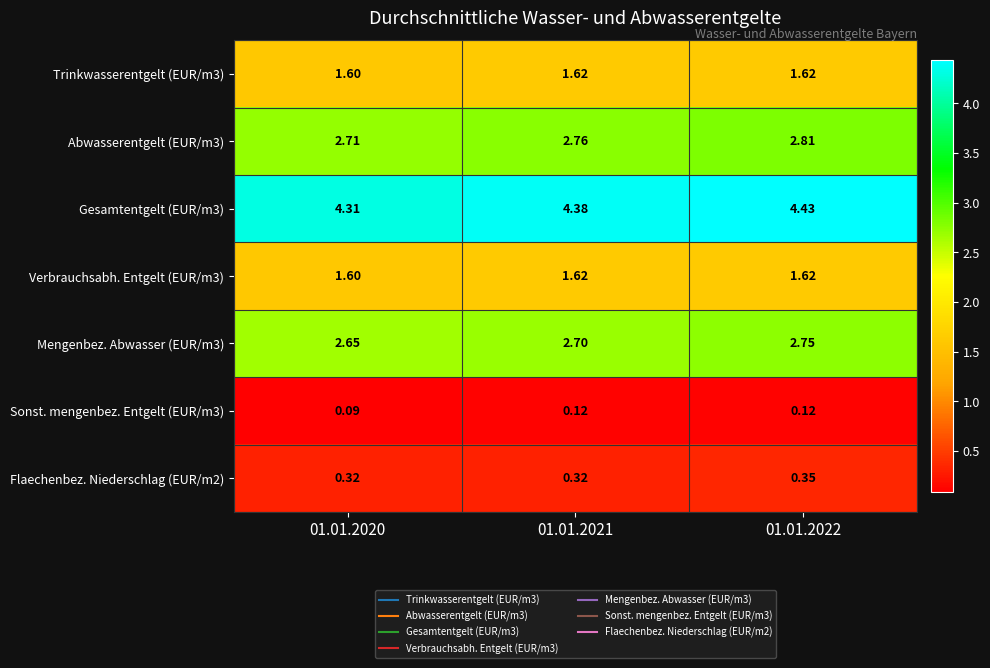

Is the value of Verbrauchsabh. Entgelt (EUR/m3) at 01.01.2020 greater than the value of Trinkwasserentgelt (EUR/m3) at 01.01.2022?

No